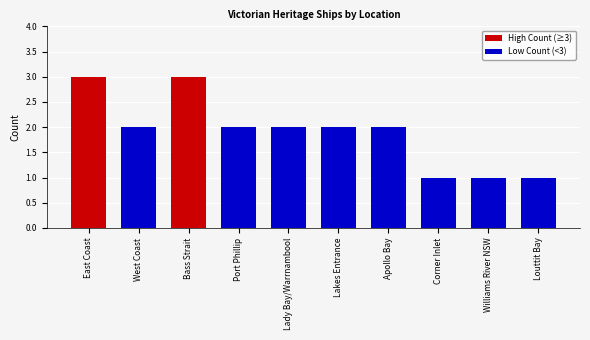

What is the difference between the values at Corner Inlet and Lady Bay/Warrnambool?

1